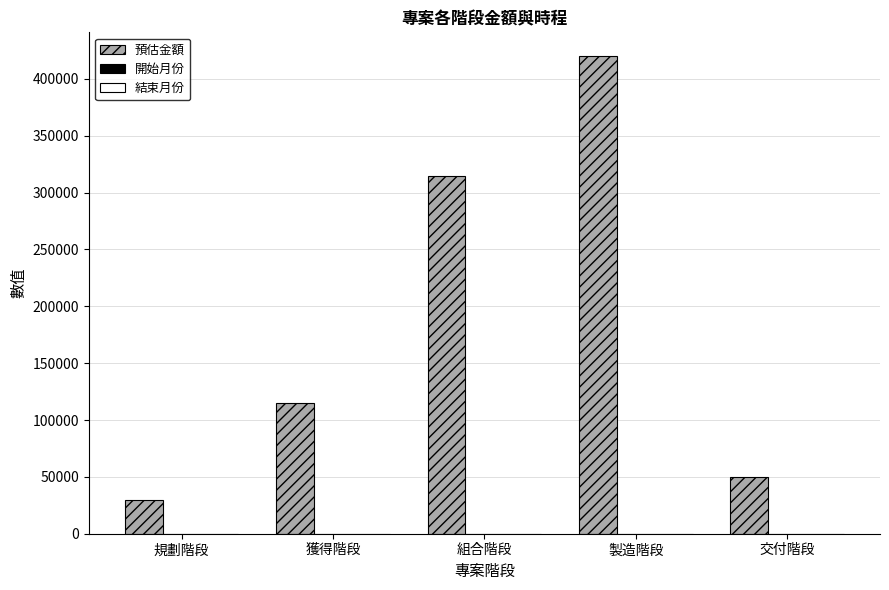

How many series are shown in this chart?

3